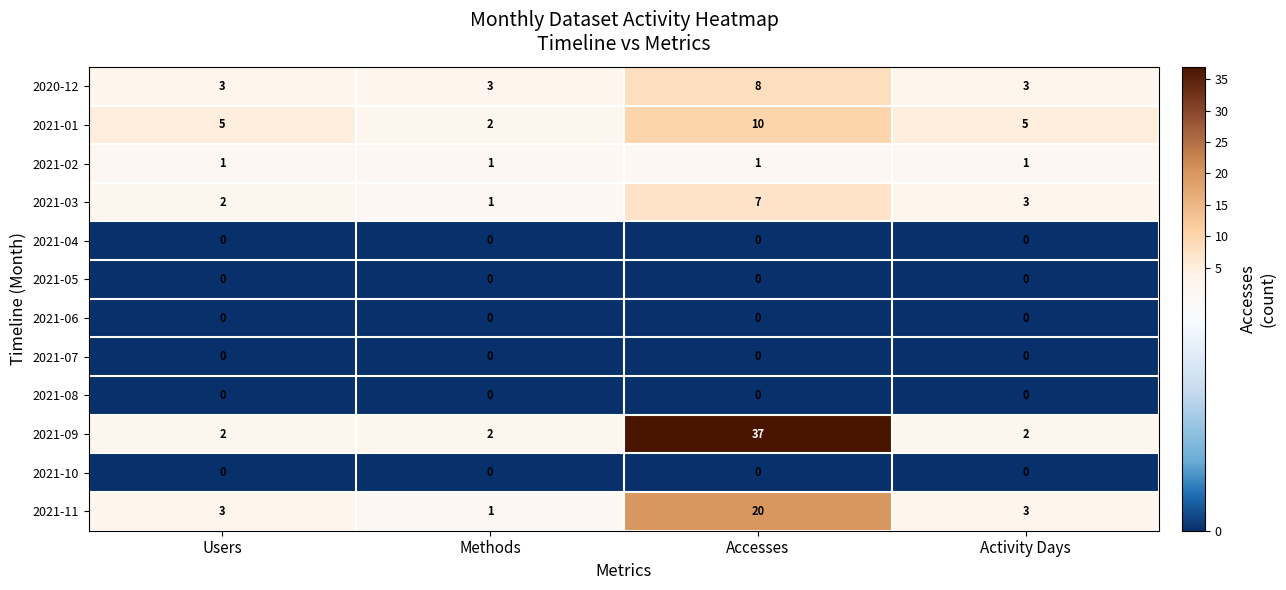

Which series has the largest range (max minus min)?

2021-09